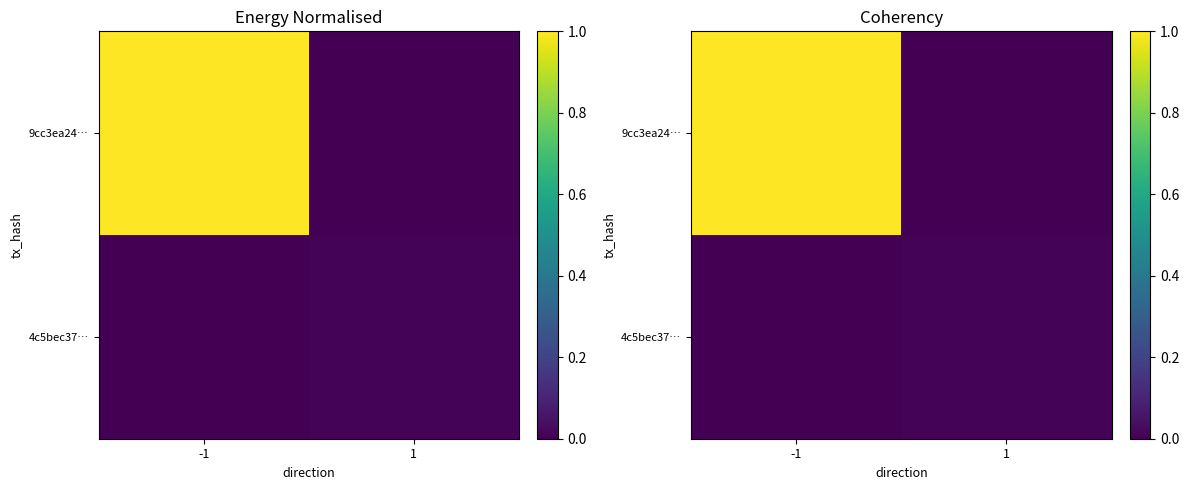

List the series in order of their peak value, lowest first.

4c5bec37…, 9cc3ea24…